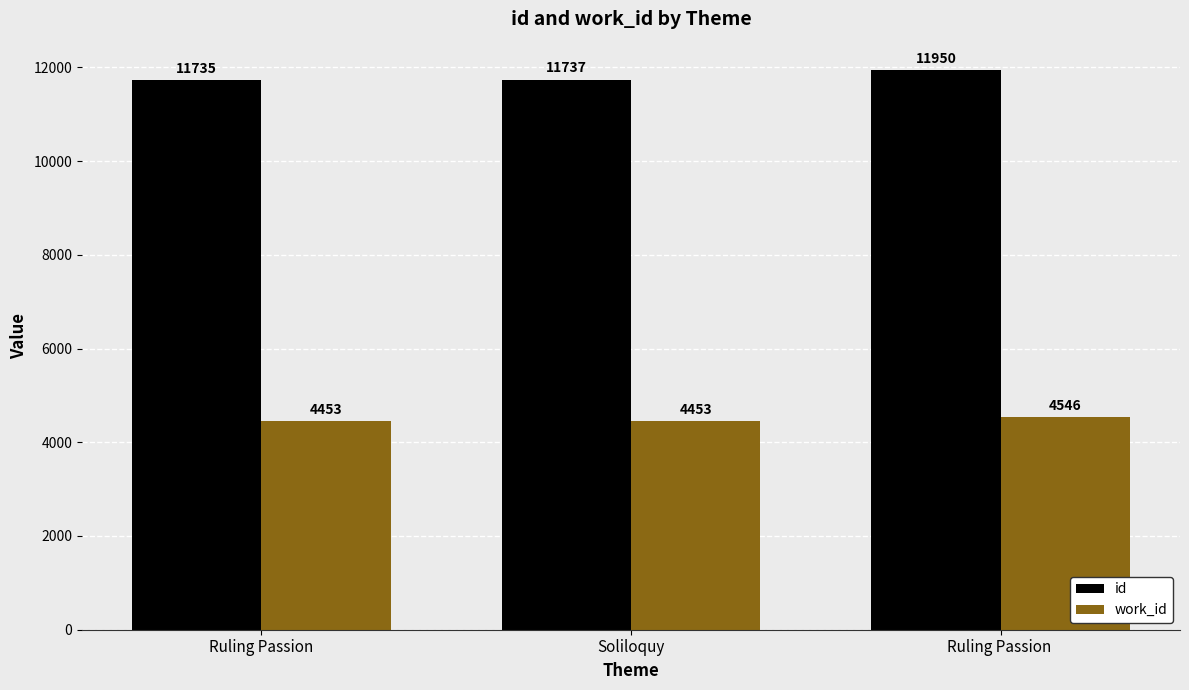

What is the minimum value for work_id?

4453